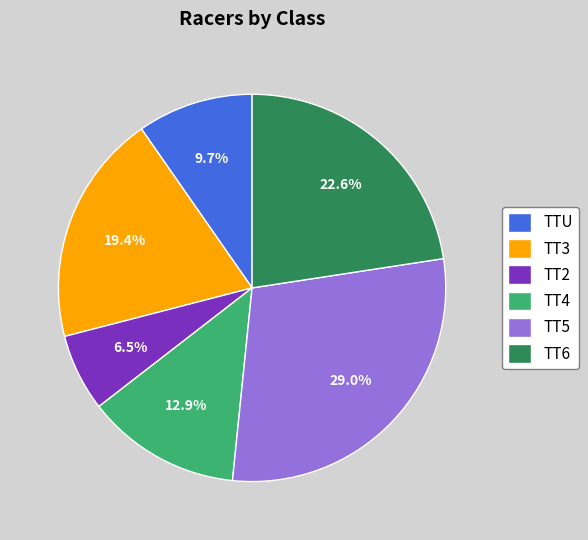

To the nearest percent, what is the difference between the TT6 and TT5 slice percentages?

6%